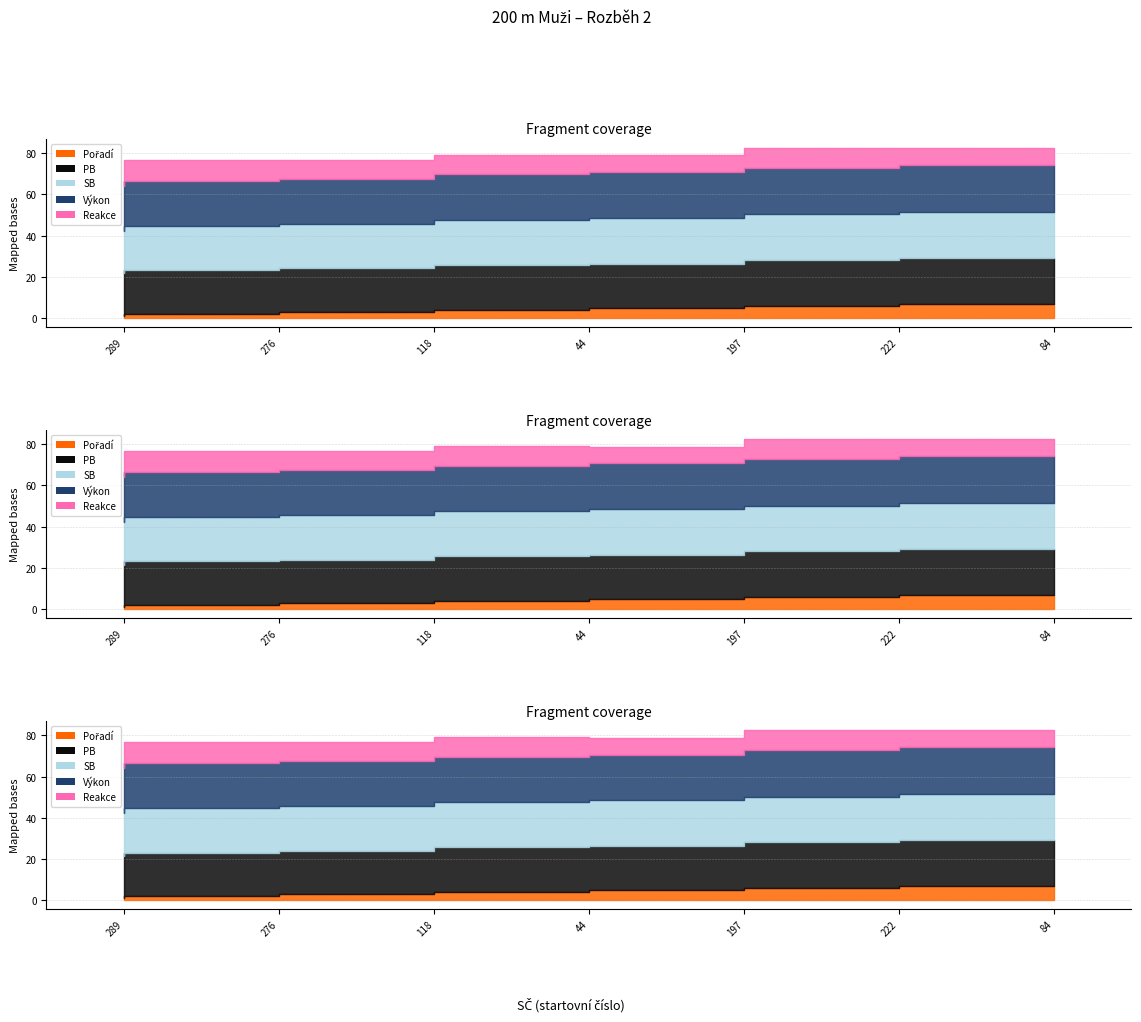

Which series has the widest spread of values?

Pořadí